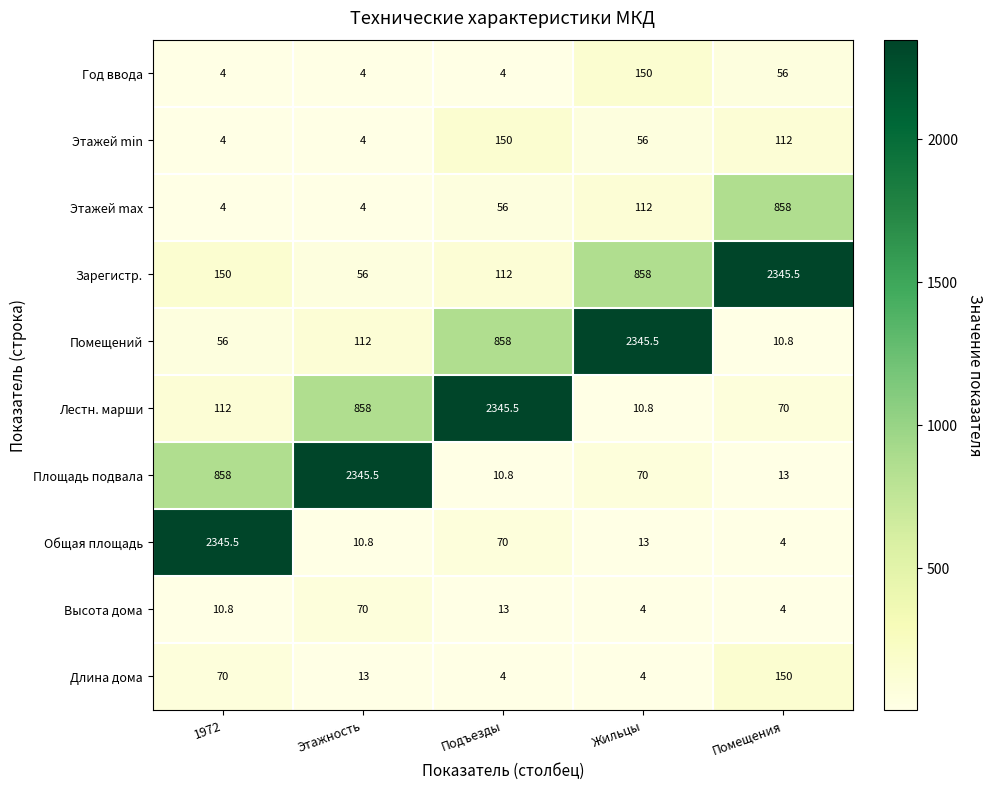

Which series has the largest range (max minus min)?

Общая площадь